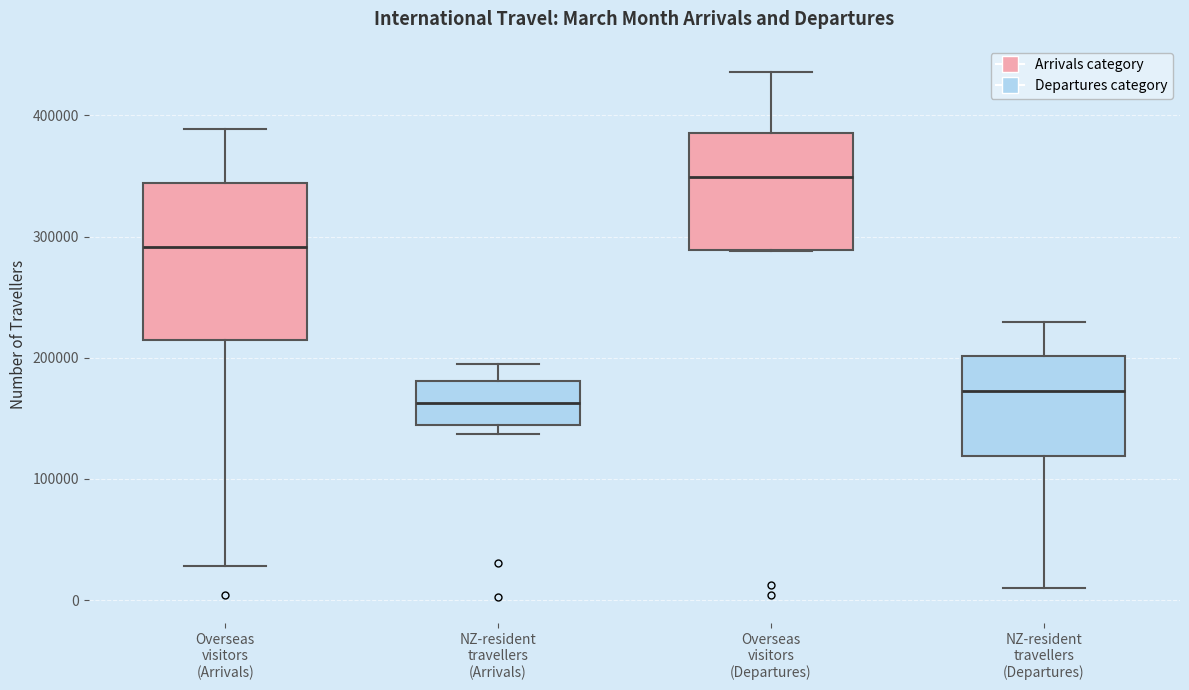

Reading left to right, read every box against the y-axis: the position of its median line, the range the box covers, and the ends of its whiskers. The values are not printed on the chart, so give them approximately, as read against the axis.

Overseas visitors (Arrivals): median 290000, box 210000 to 340000, whiskers 30000 to 390000
NZ-resident travellers (Arrivals): median 160000, box 140000 to 180000, whiskers 140000 (just below the box's lower edge) to 190000
Overseas visitors (Departures): median 350000, box 290000 to 390000, whiskers 290000 to 440000
NZ-resident travellers (Departures): median 170000, box 120000 to 200000, whiskers 10000 to 230000